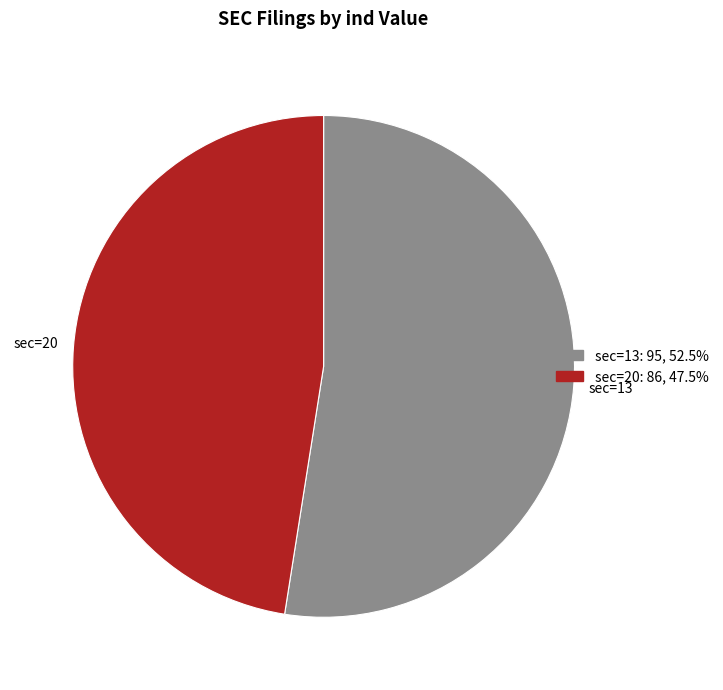

Is there a majority slice in this chart?

Yes